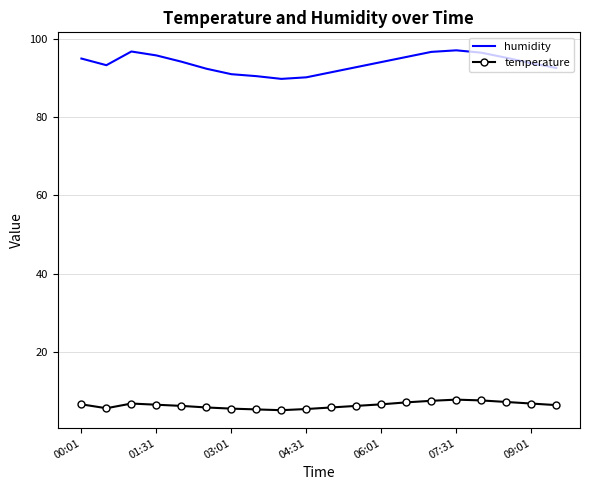

Which series has the widest spread of values?

humidity